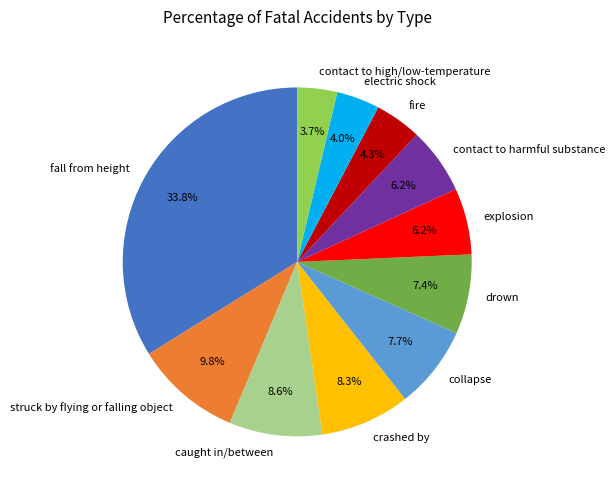

The drown slice represents 17% of the pie. True or false?

False